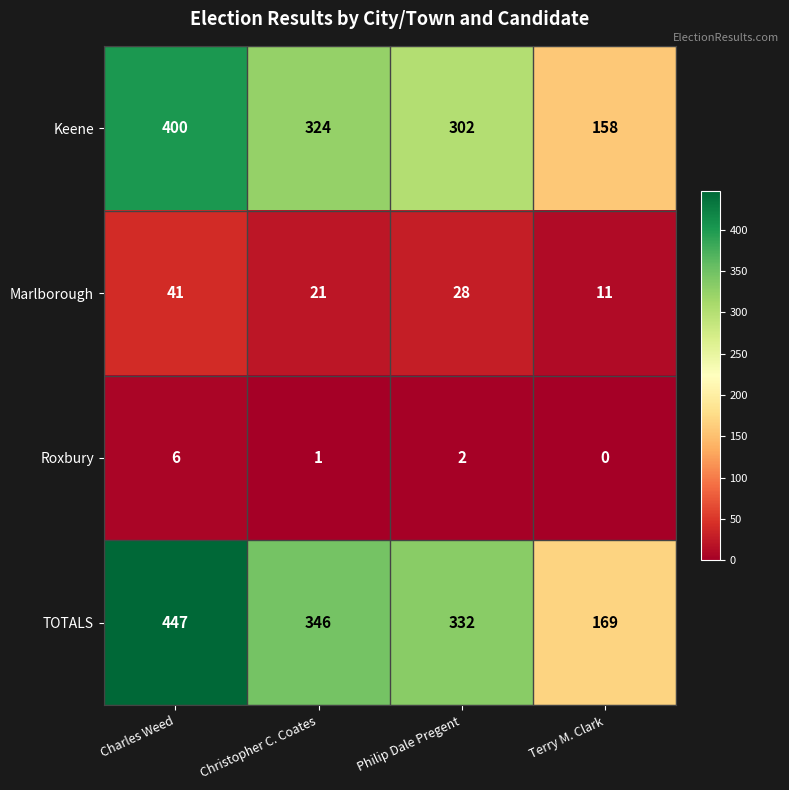

What is the total value across all series at Terry M. Clark?

338